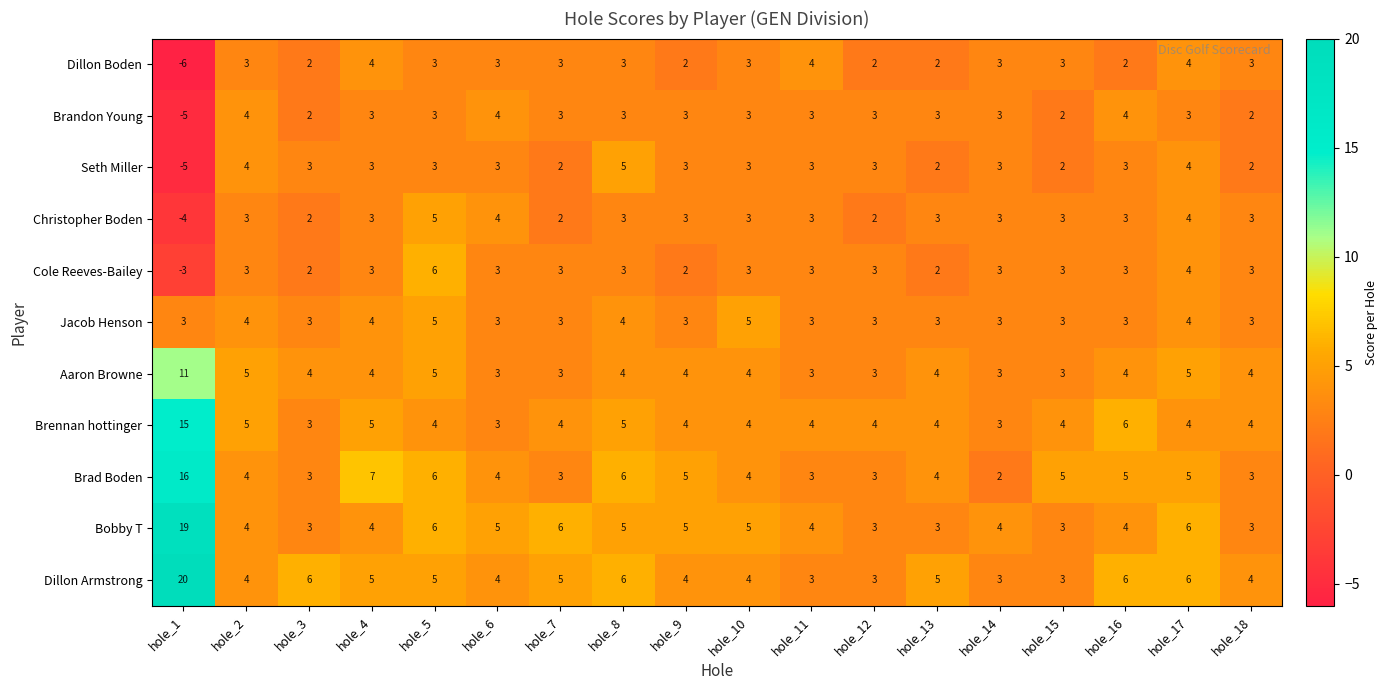

Which series has the widest spread of values?

Dillon Armstrong